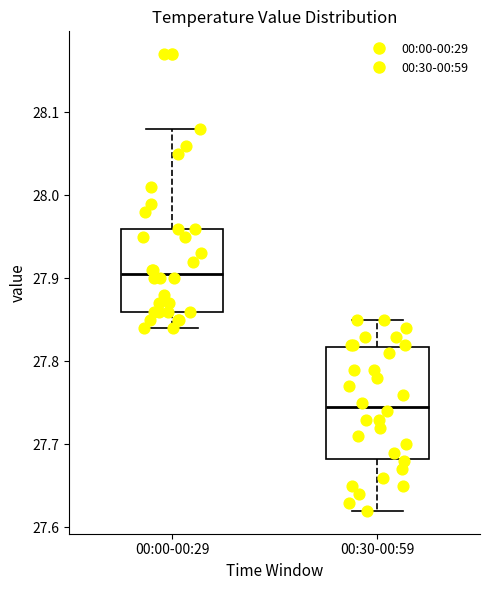

Where is the lower edge of the box for 00:30-00:59 on the y-axis? The values are not printed on the chart, so give them approximately, as read against the axis.

27.68